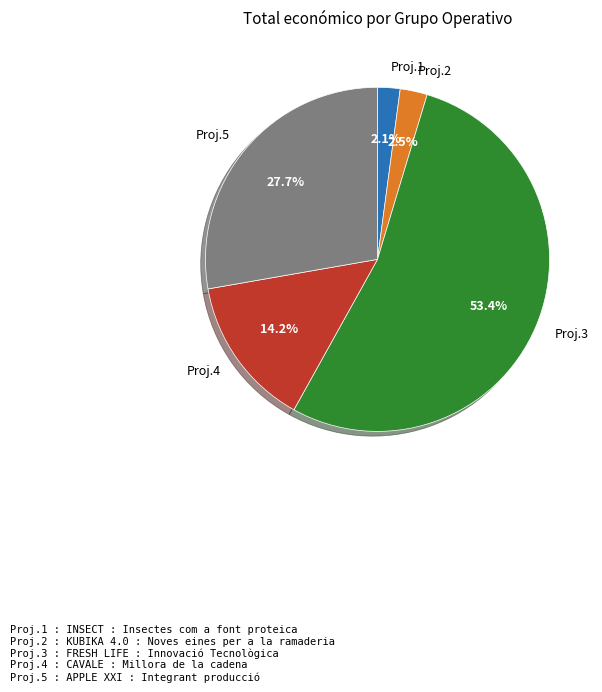

What is the largest slice in the pie chart?

Proj.3